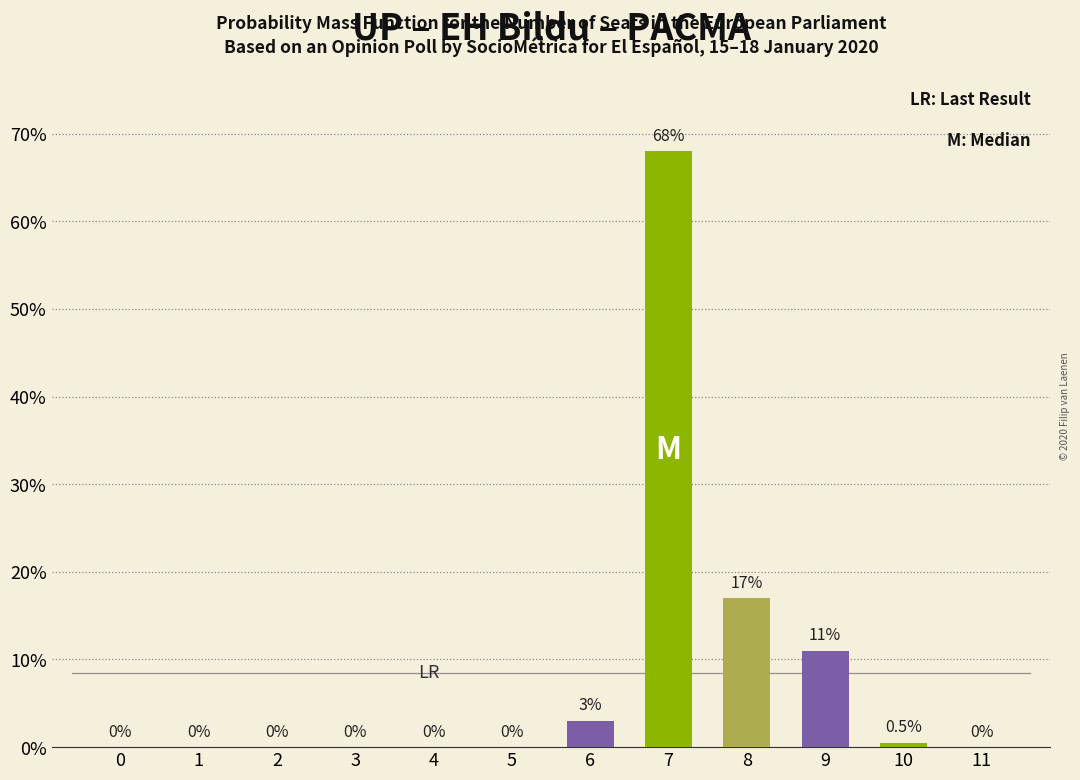

Is it true that the value at 8 is 17.0?

True